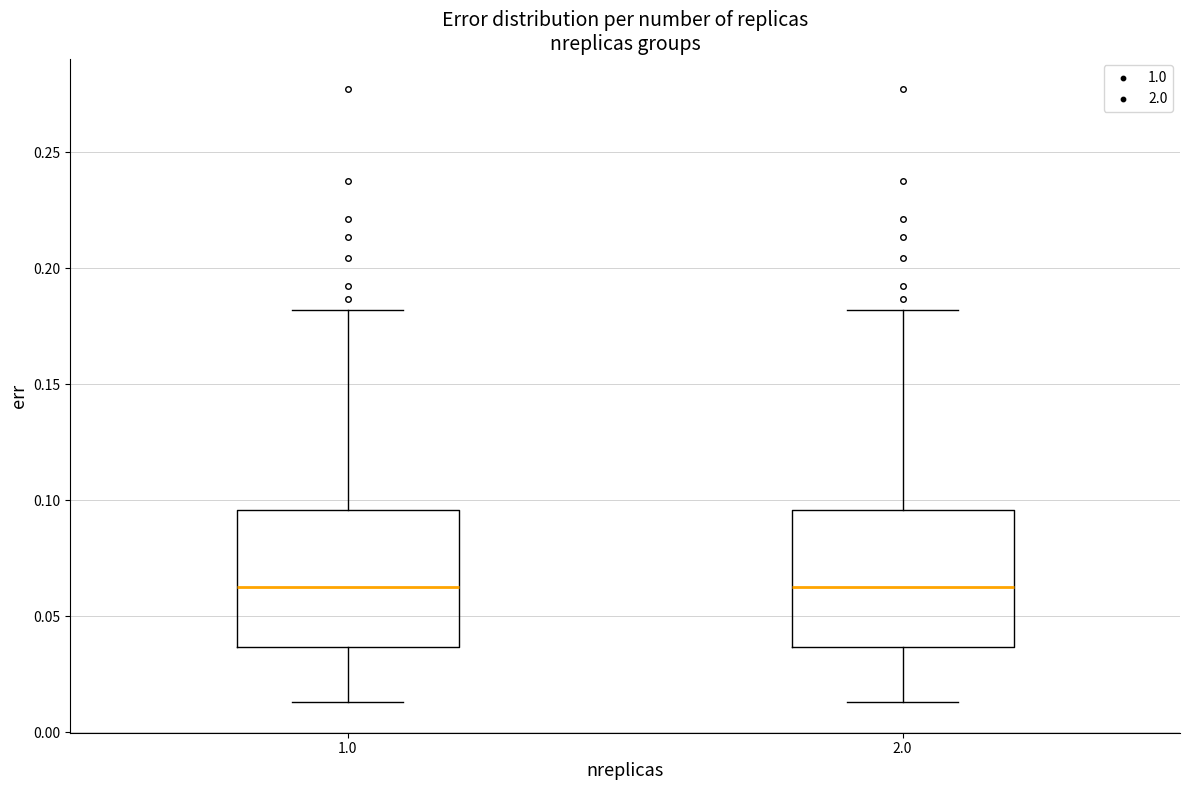

Where is the lower edge of the box at x = 1.0 on the y-axis? The values are not printed on the chart, so give them approximately, as read against the axis.

0.035